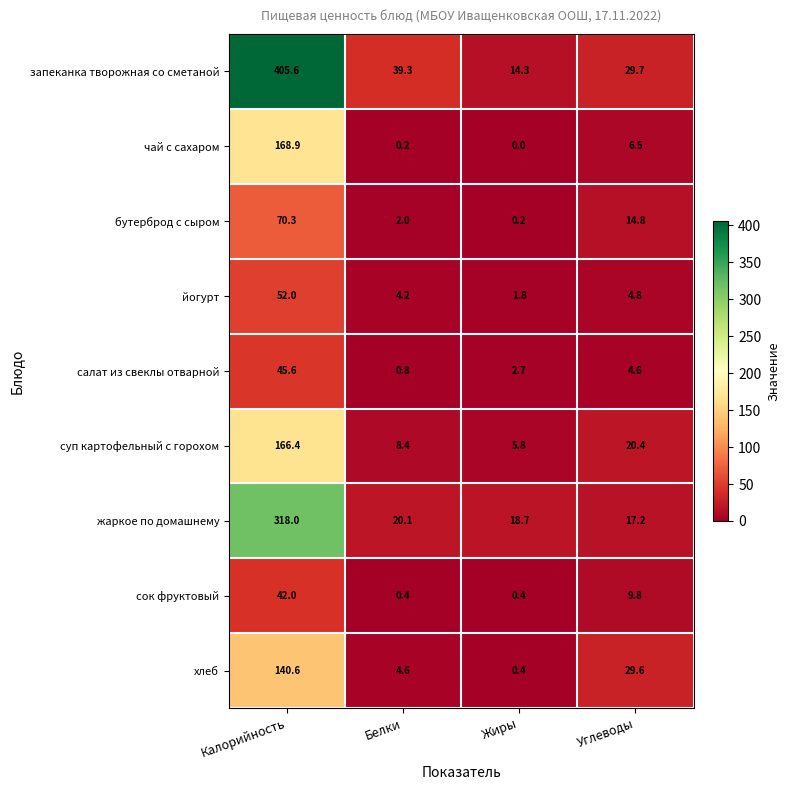

How many series are shown in this chart?

9